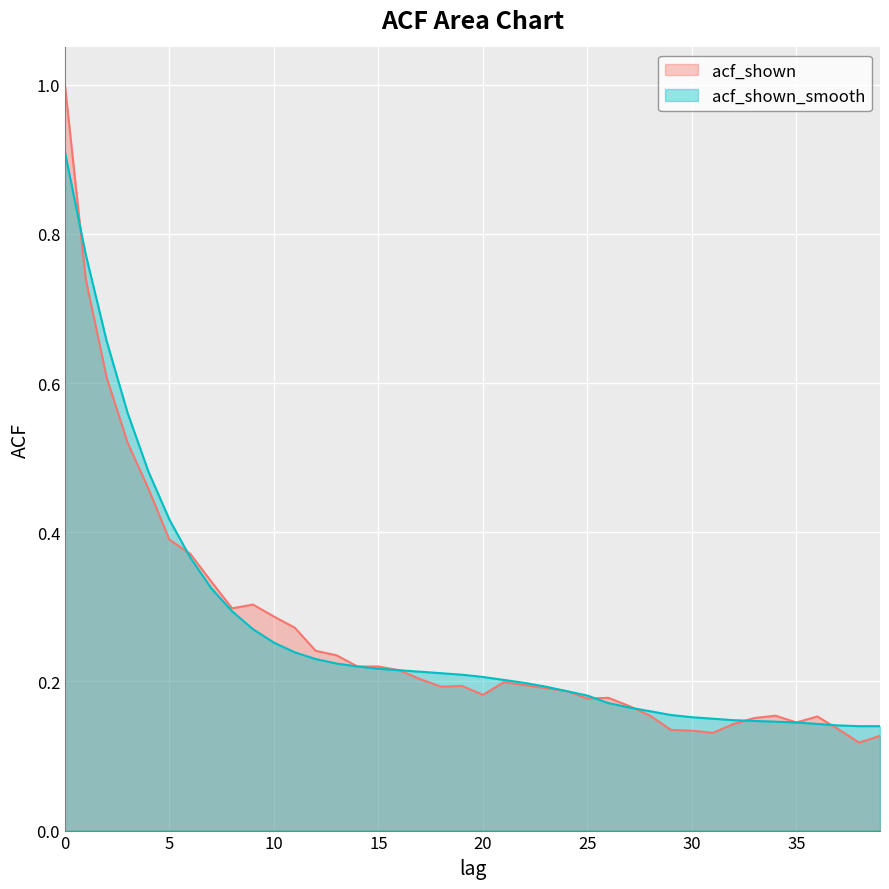

Where do acf_shown and acf_shown_smooth first cross each other?

0 and 1